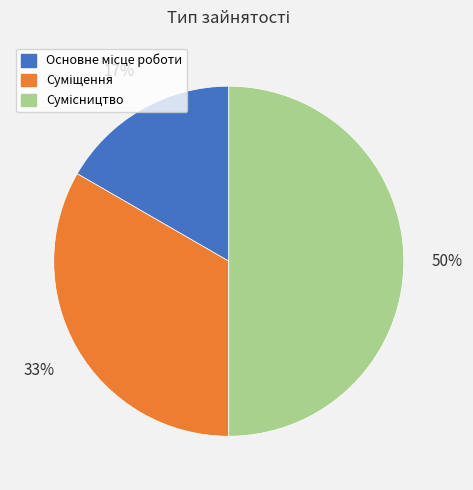

To the nearest percent, what is the average slice percentage?

33%